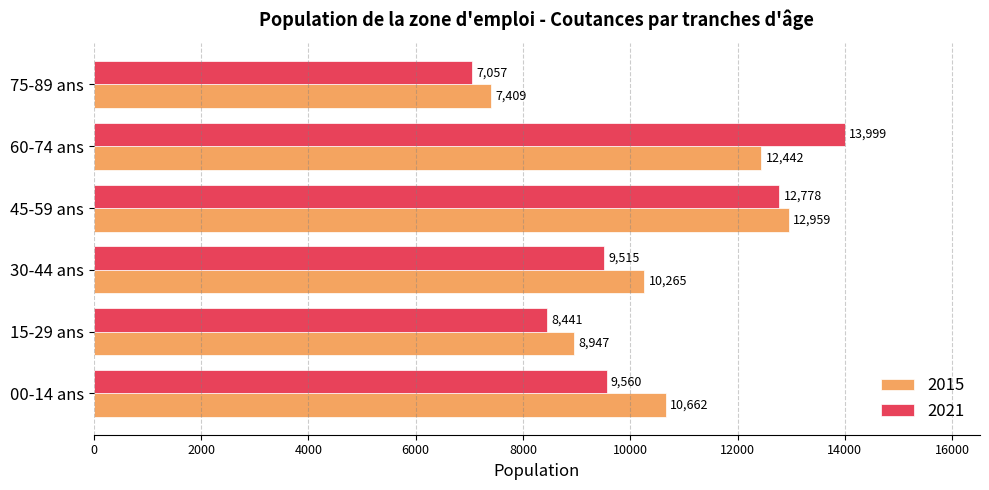

Which label corresponds to the largest value in the chart?

60-74 ans